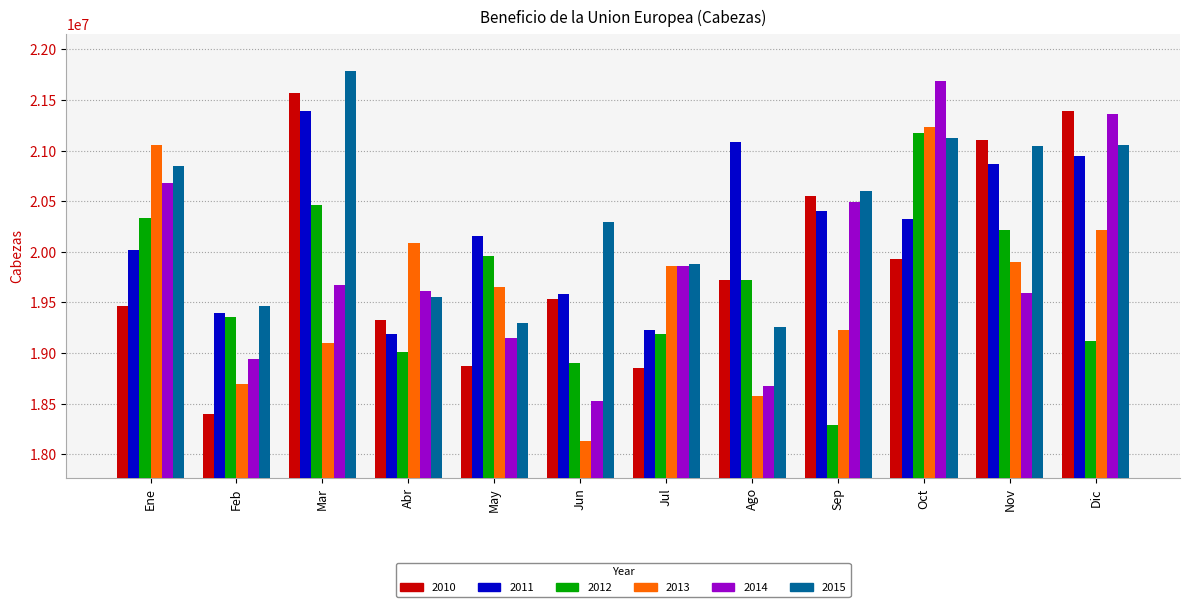

How many series are shown in this chart?

6